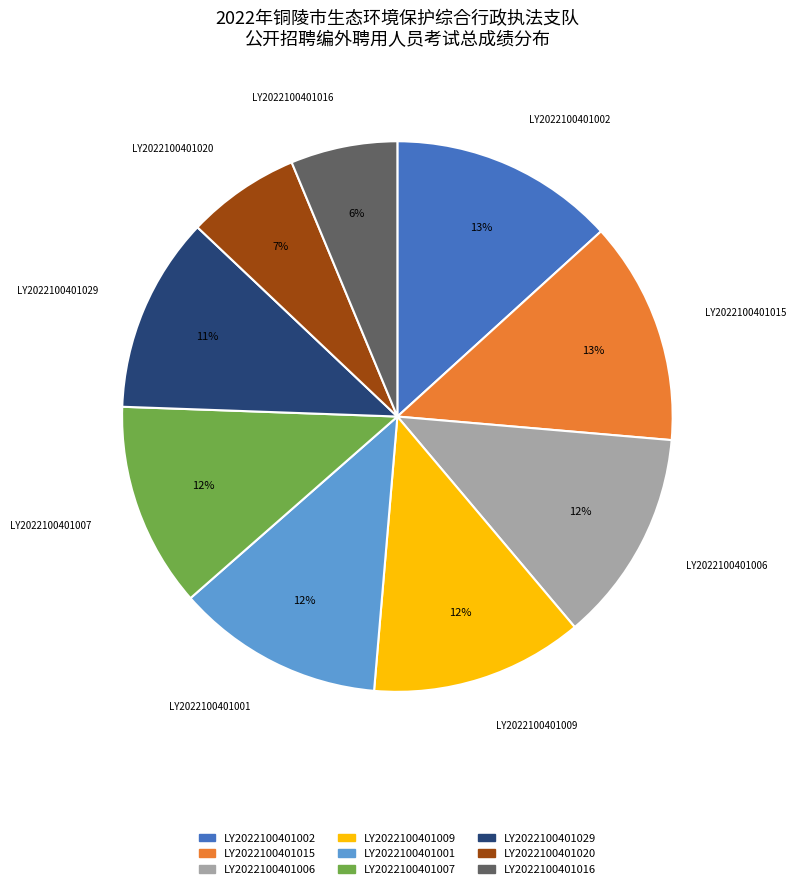

Is it true that LY2022100401020 is 19% of the pie?

False